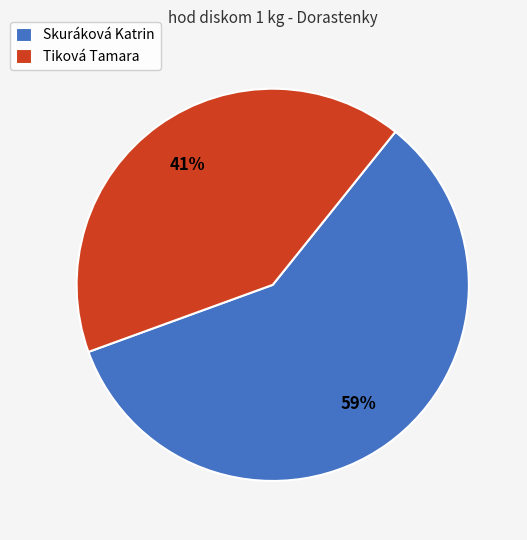

To the nearest percent, what percentage of the pie is Tiková Tamara?

41%